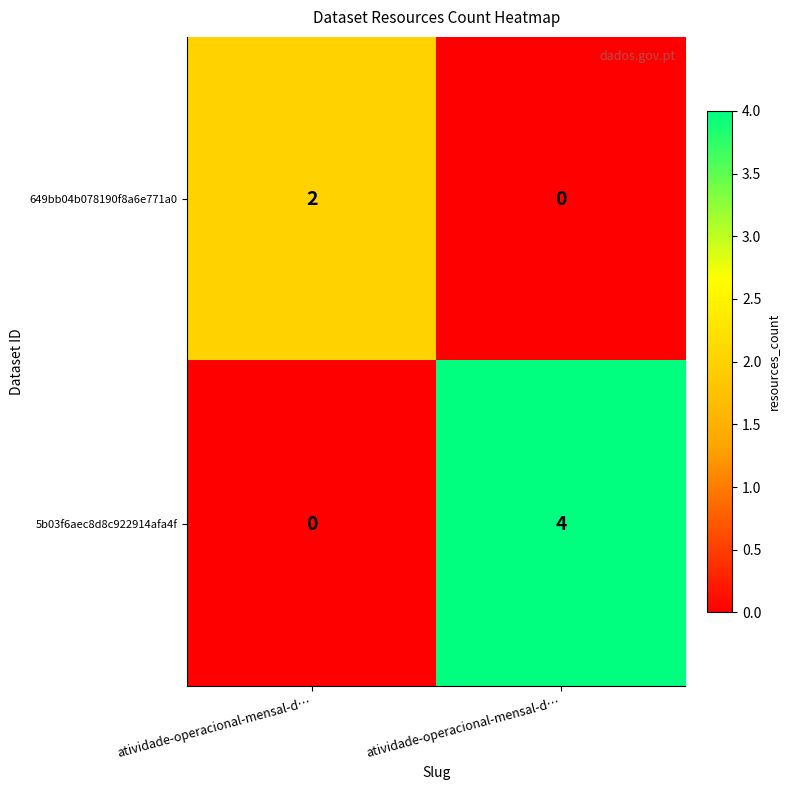

Reading left to right, list all the values displayed in this chart.

649bb04b078190f8a6e771a0: atividade-operacional-mensal-d…=2	atividade-operacional-mensal-d…=0
5b03f6aec8d8c922914afa4f: atividade-operacional-mensal-d…=0	atividade-operacional-mensal-d…=4